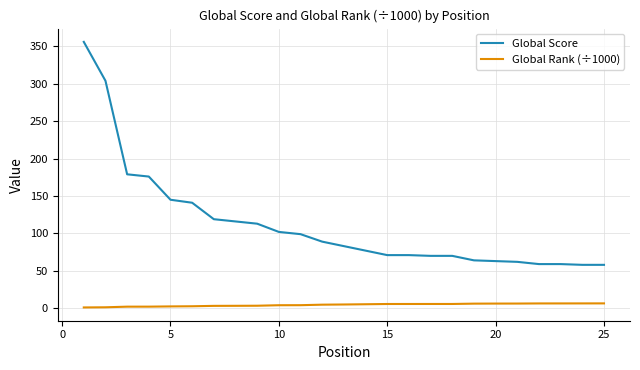

How many values in the Global Rank (÷1000) series are below 5?

12